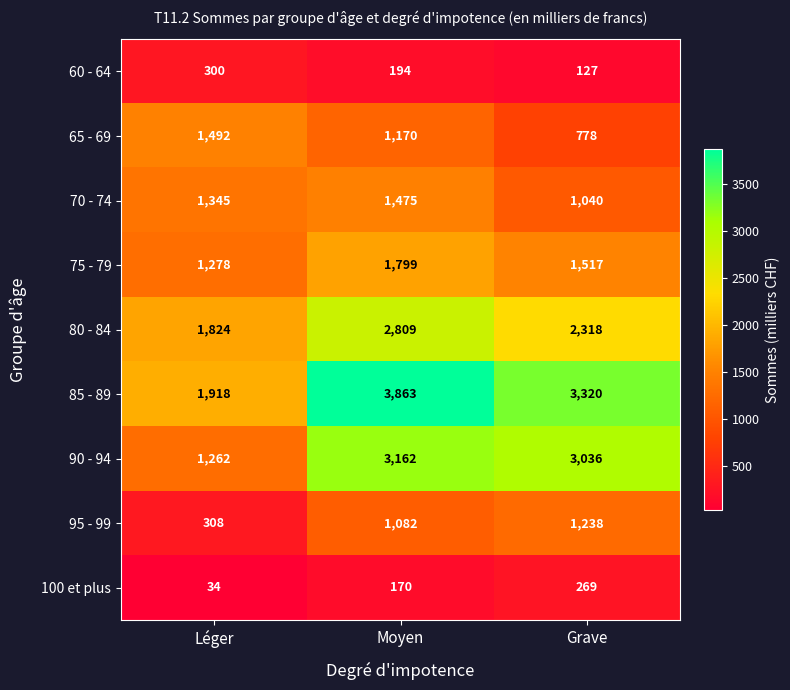

What is the difference between the maximum and minimum values in the 80 - 84 series?

985